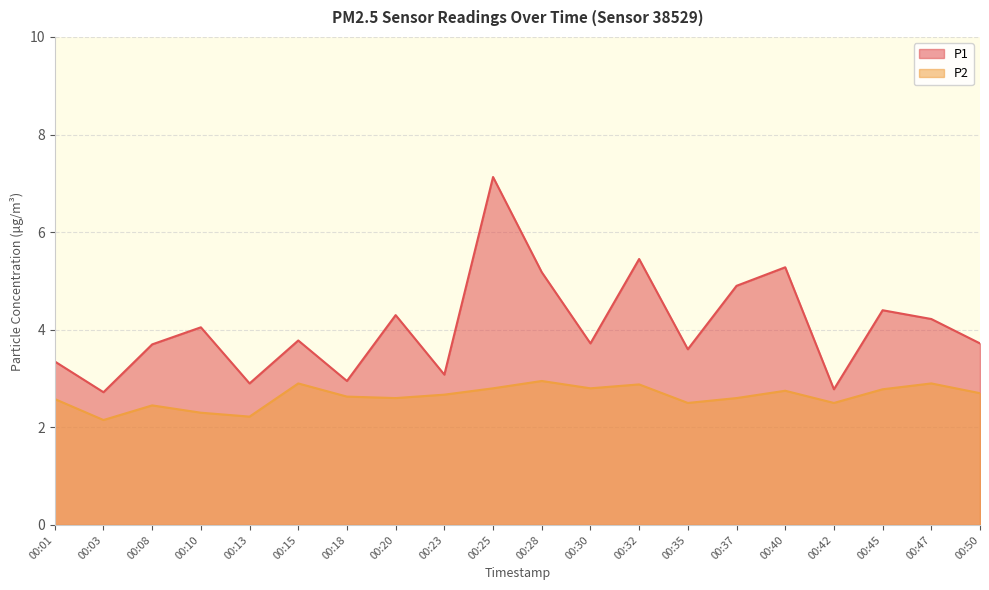

What is the sum of the P1 values at 00:30 and 00:37?

8.6